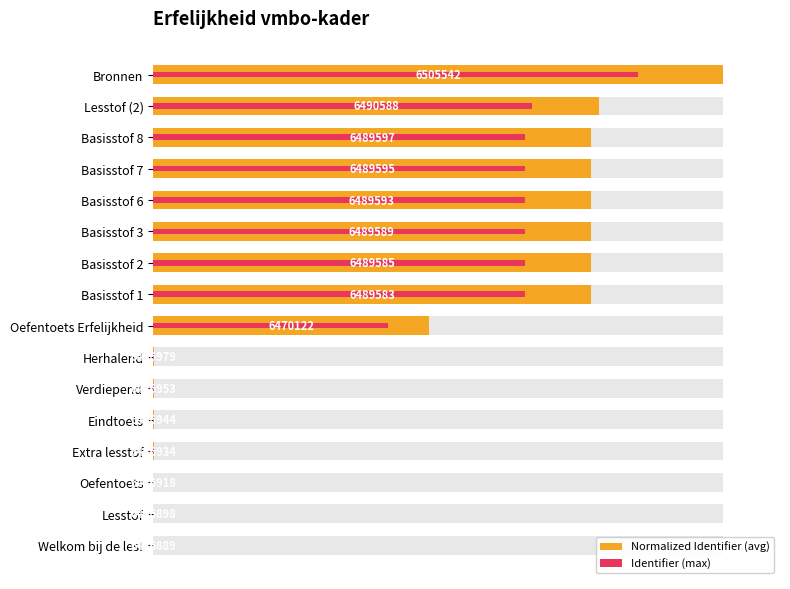

Is it true that Identifier (max) equals 87.7 at Basisstof 8?

False